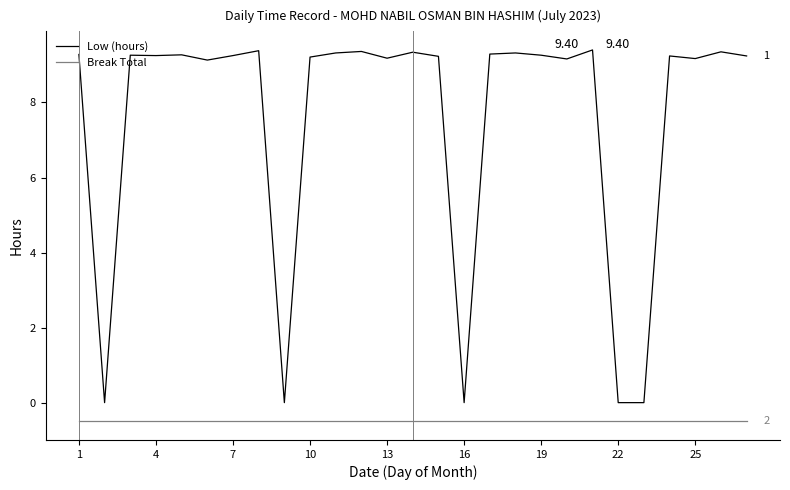

How many series are shown in this chart?

2